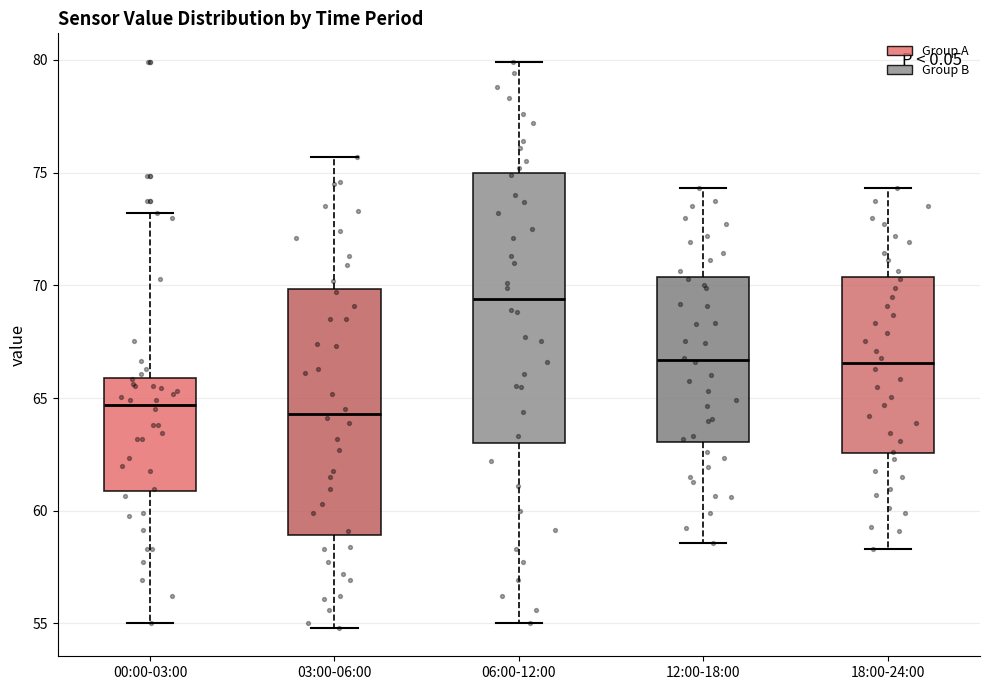

Reading left to right, read every box against the y-axis: the position of its median line, the range the box covers, and the ends of its whiskers. The values are not printed on the chart, so give them approximately, as read against the axis.

00:00-03:00: median 64.5, box 61.0 to 66.0, whiskers 55.0 to 73.0
03:00-06:00: median 64.5, box 59.0 to 70.0, whiskers 55.0 to 75.5
06:00-12:00: median 69.5, box 63.0 to 75.0, whiskers 55.0 to 80.0
12:00-18:00: median 66.5, box 63.0 to 70.5, whiskers 58.5 to 74.5
18:00-24:00: median 66.5, box 62.5 to 70.5, whiskers 58.5 to 74.5